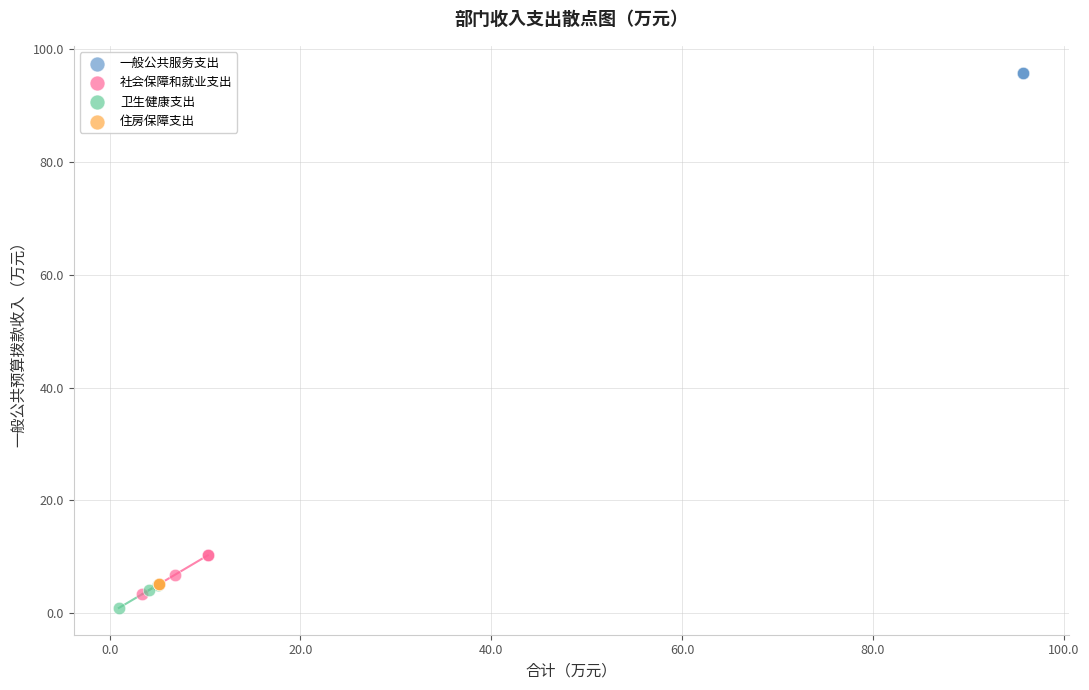

Which series reaches the maximum Y coordinate?

一般公共服务支出